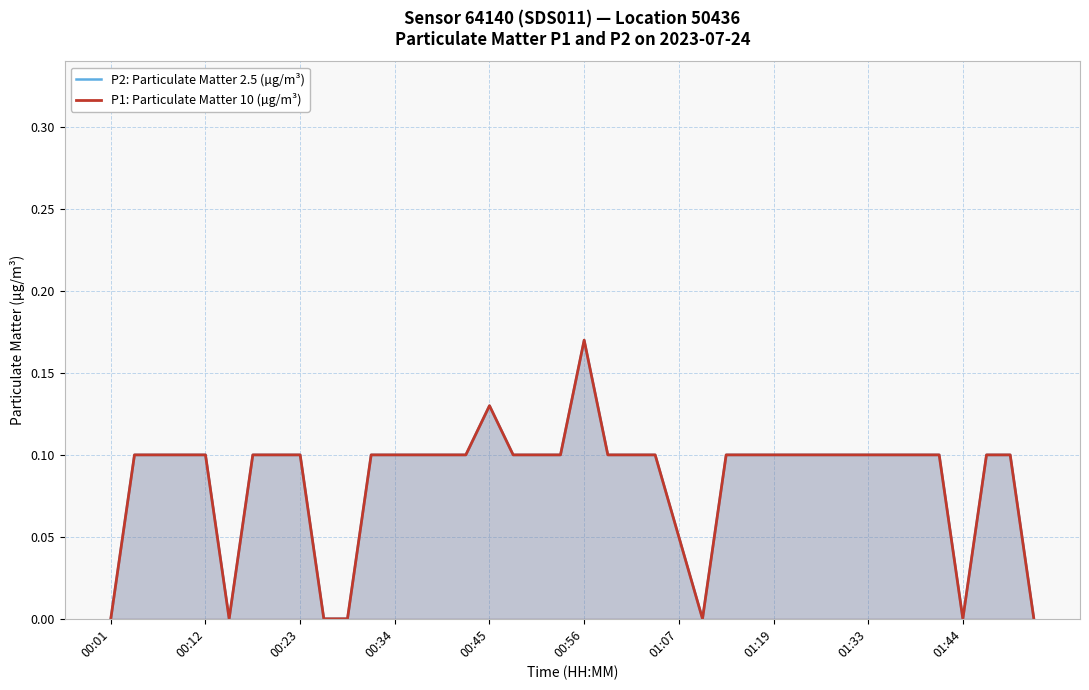

True or false: P1: Particulate Matter 10 (µg/m³) and P2: Particulate Matter 2.5 (µg/m³) cross at least once.

False